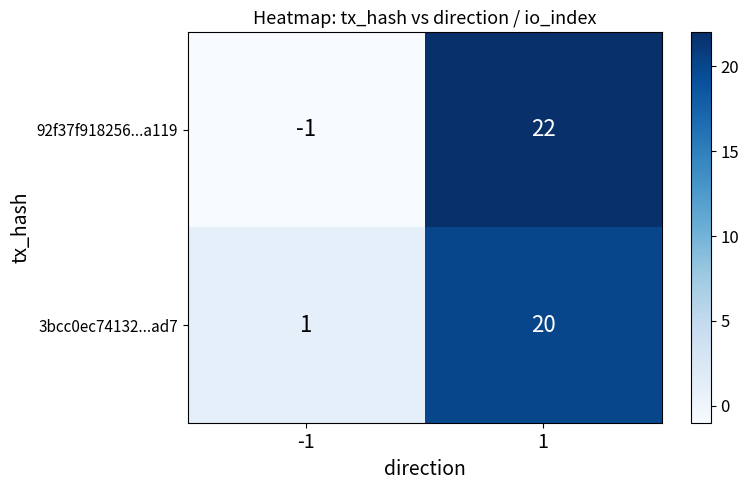

Between -1 and 1, which series saw the biggest shift?

92f37f918256...a119